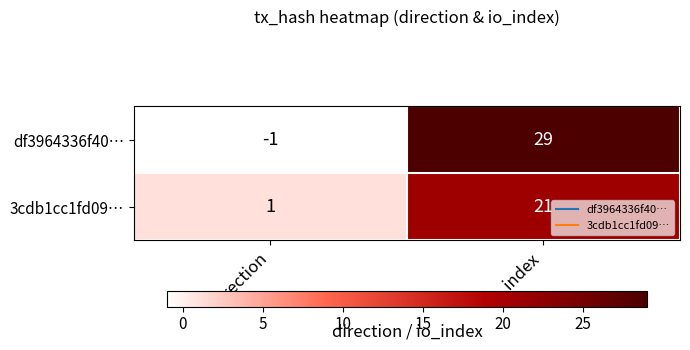

How many negative values does the df3964336f40… series have?

1